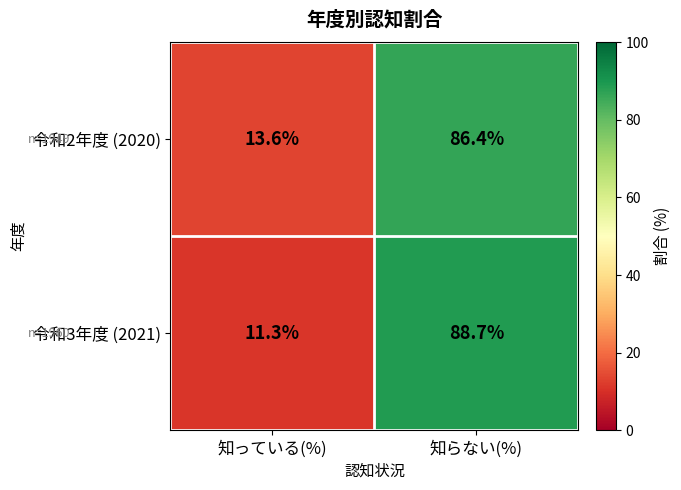

At which label is 令和3年度 (2021) closest to 50?

知っている(%)